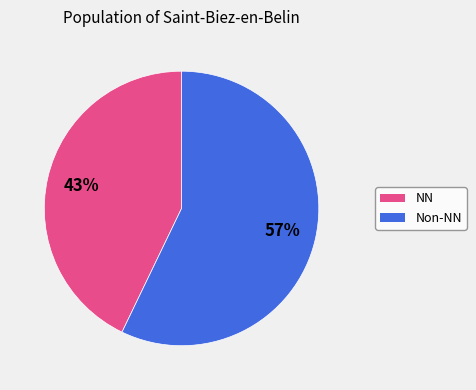

How many slices are in this pie chart?

2